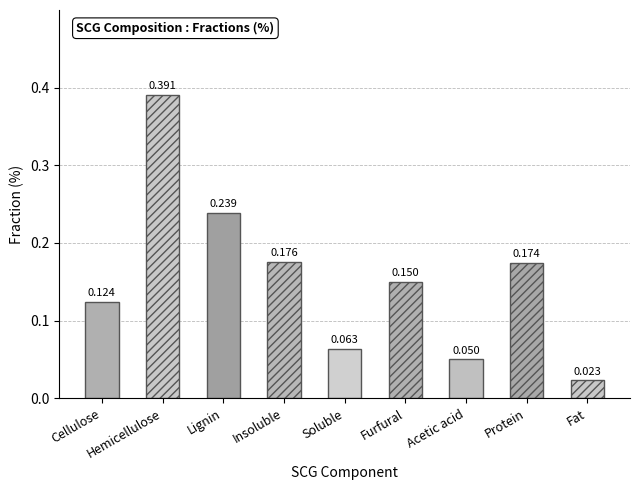

True or false: the data shows 0.3 at Insoluble.

False